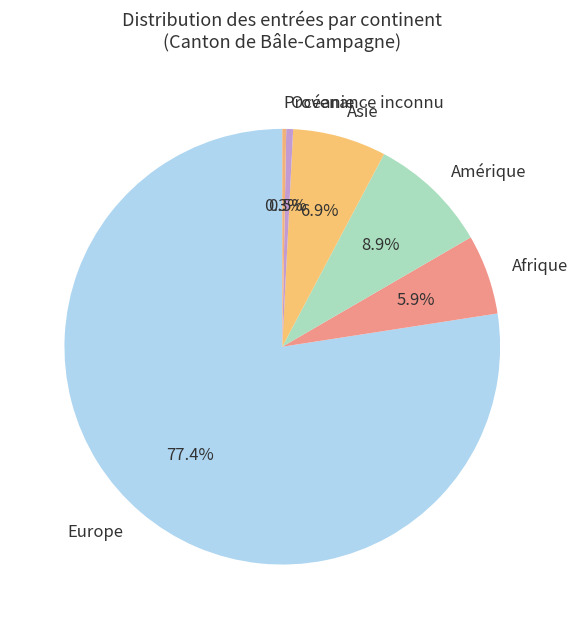

How much of the chart is everything except Amérique?

91.1%